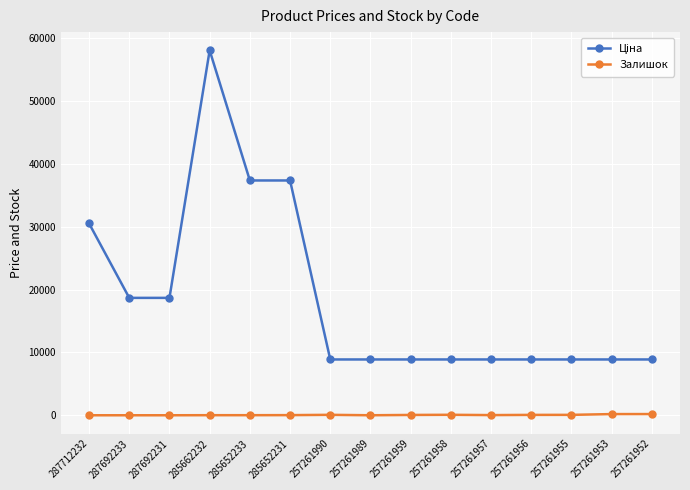

What is the sum of the Залишок values at 285652233 and 257261953?

199.0